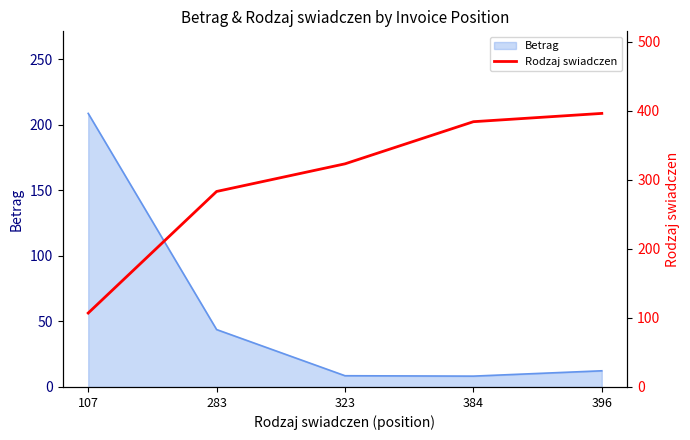

The chart shows a value of 384 at 384. True or false?

True